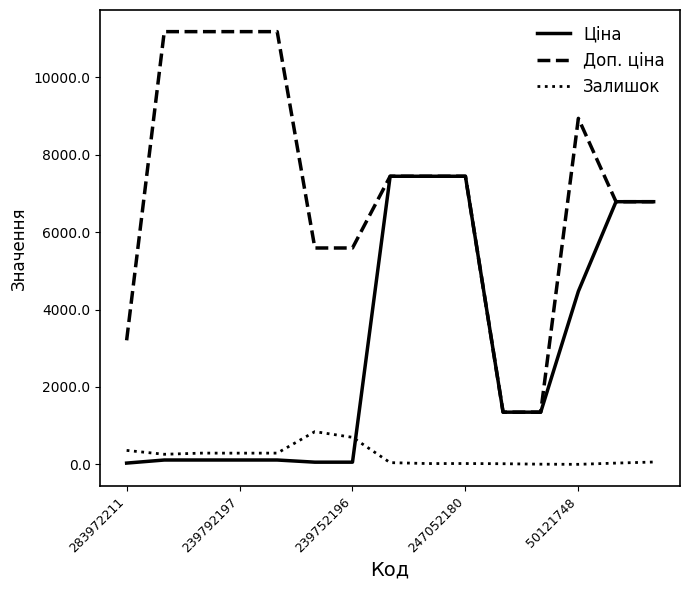

Rank the series by their average value, from highest to lowest.

Доп. ціна, Ціна, Залишок